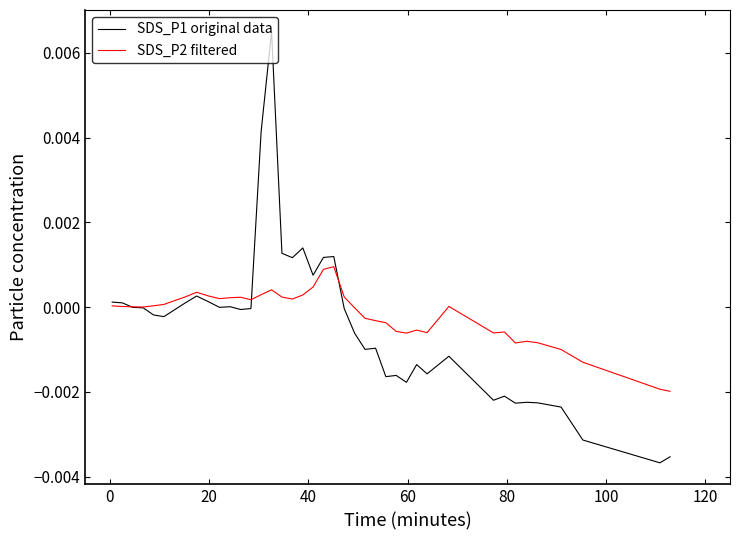

Rank the series by their maximum value, from highest to lowest.

SDS_P1 original data, SDS_P2 filtered